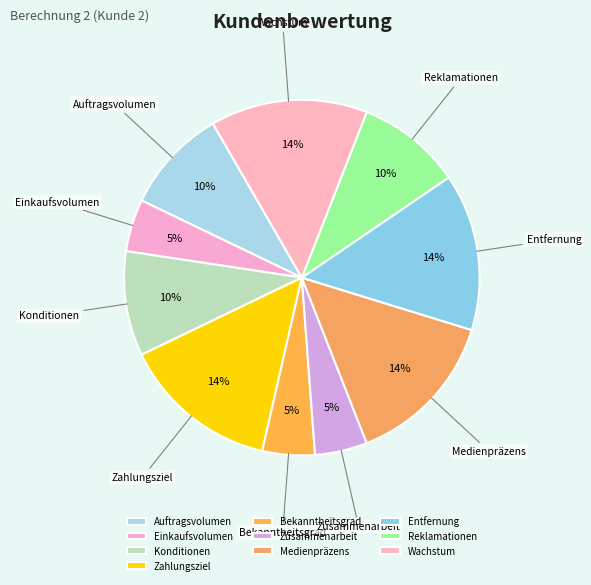

Is Zusammenarbeit the majority of the pie?

No